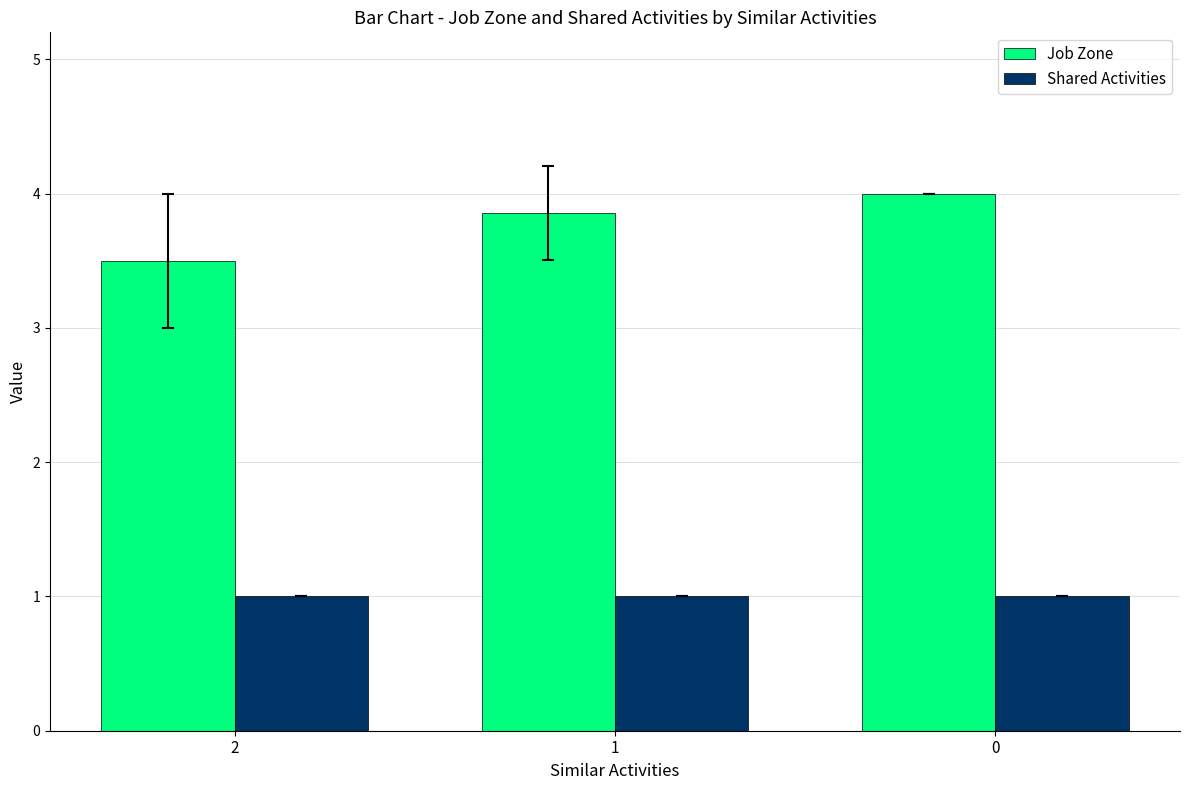

What value does the Shared Activities series have at 1?

1.0